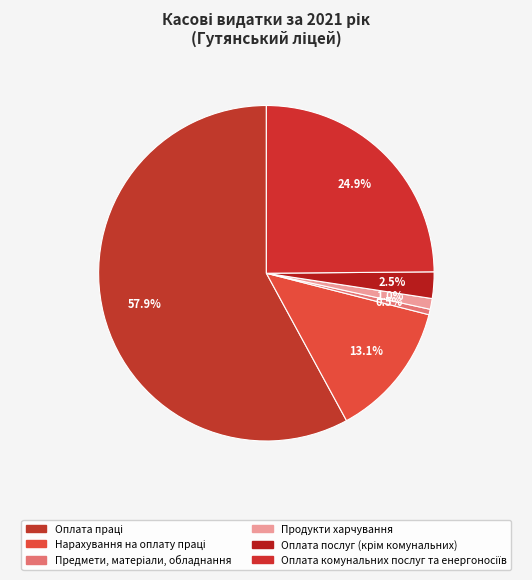

Which category accounts for the majority?

Оплата праці